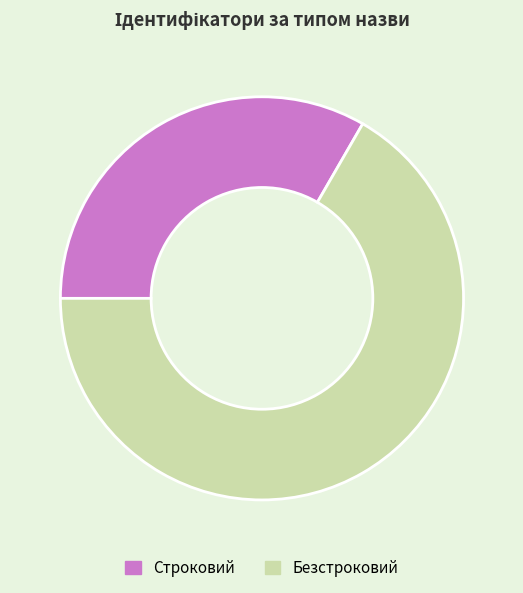

Which has a higher value, Строковий or Безстроковий?

Безстроковий